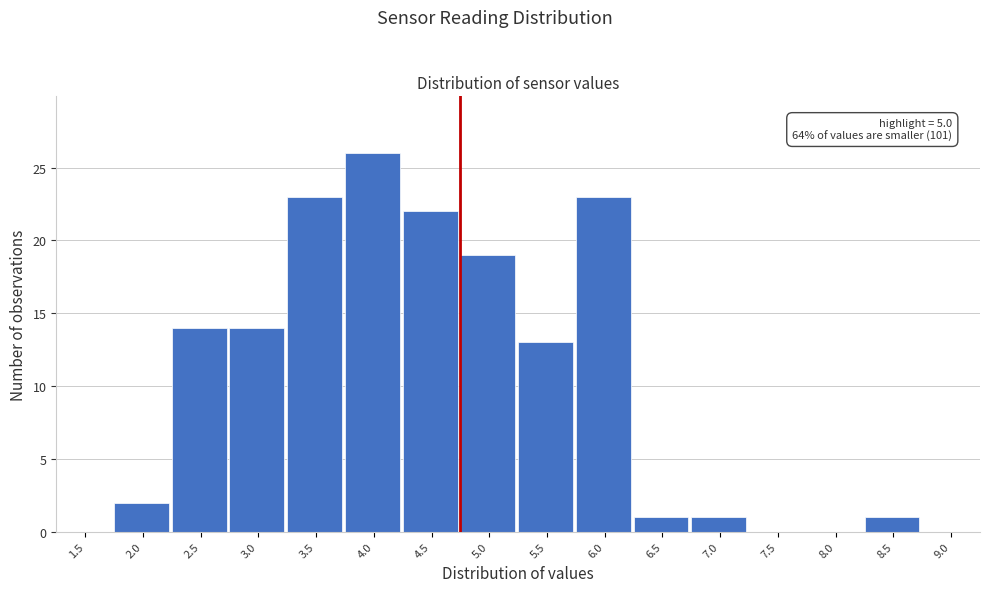

Reading right to left, list all the values displayed in this chart.

9.0=0	8.5=1	8.0=0	7.5=0	7.0=1	6.5=1	6.0=23	5.5=13	5.0=19	4.5=22	4.0=26	3.5=23	3.0=14	2.5=14	2.0=2	1.5=0